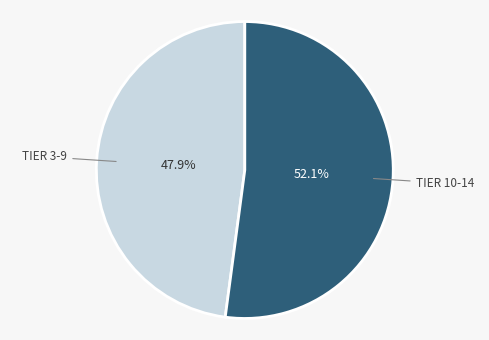

Is there a majority slice in this chart?

Yes